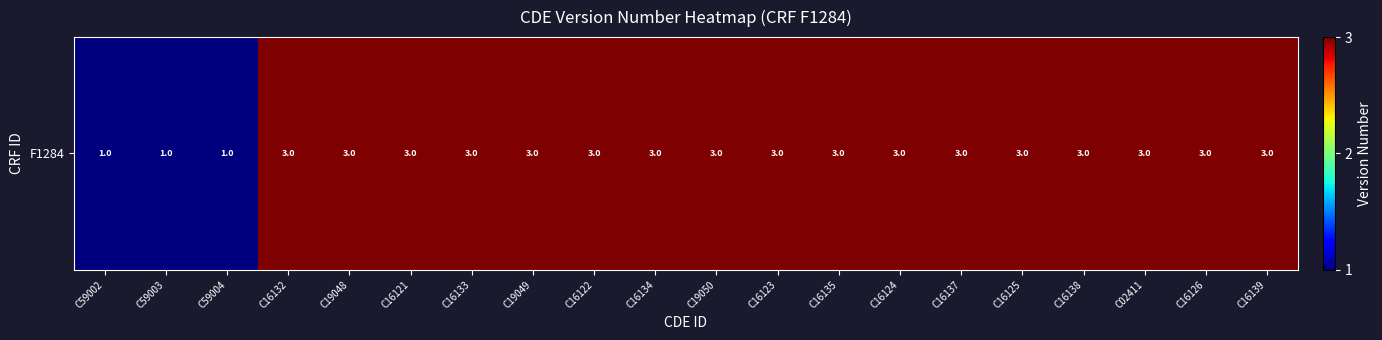

Where is the data nearest to the value 2?

C59002